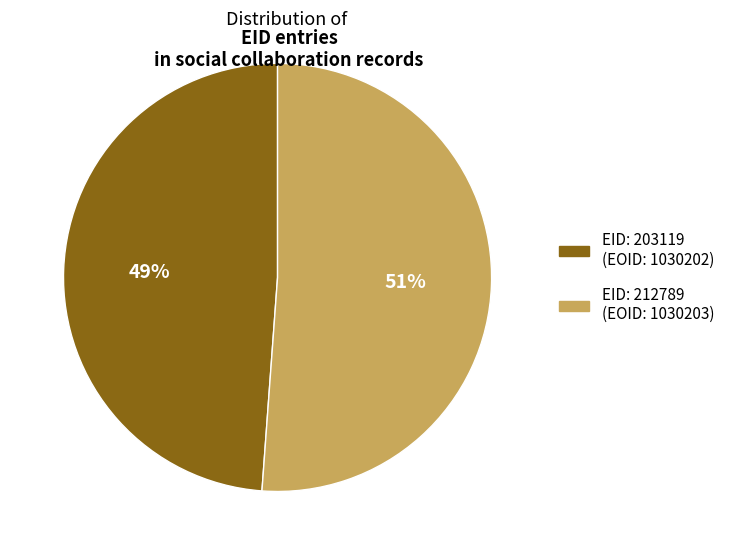

Is there a majority slice in this chart?

Yes